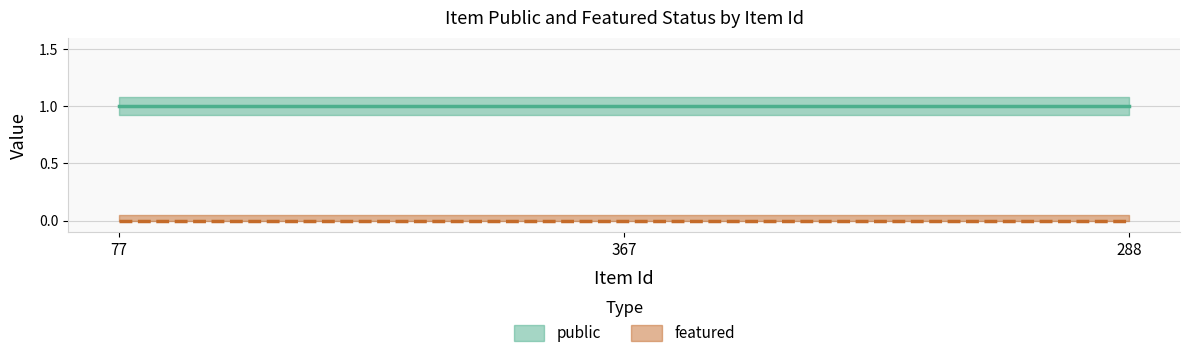

How many lines are shown in the chart?

2